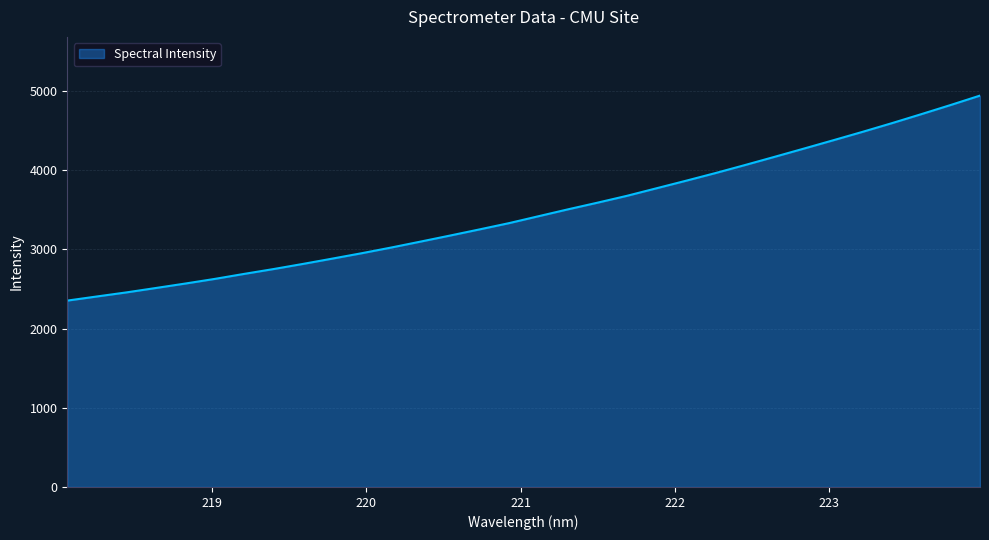

Does the chart have visible grid lines?

Yes